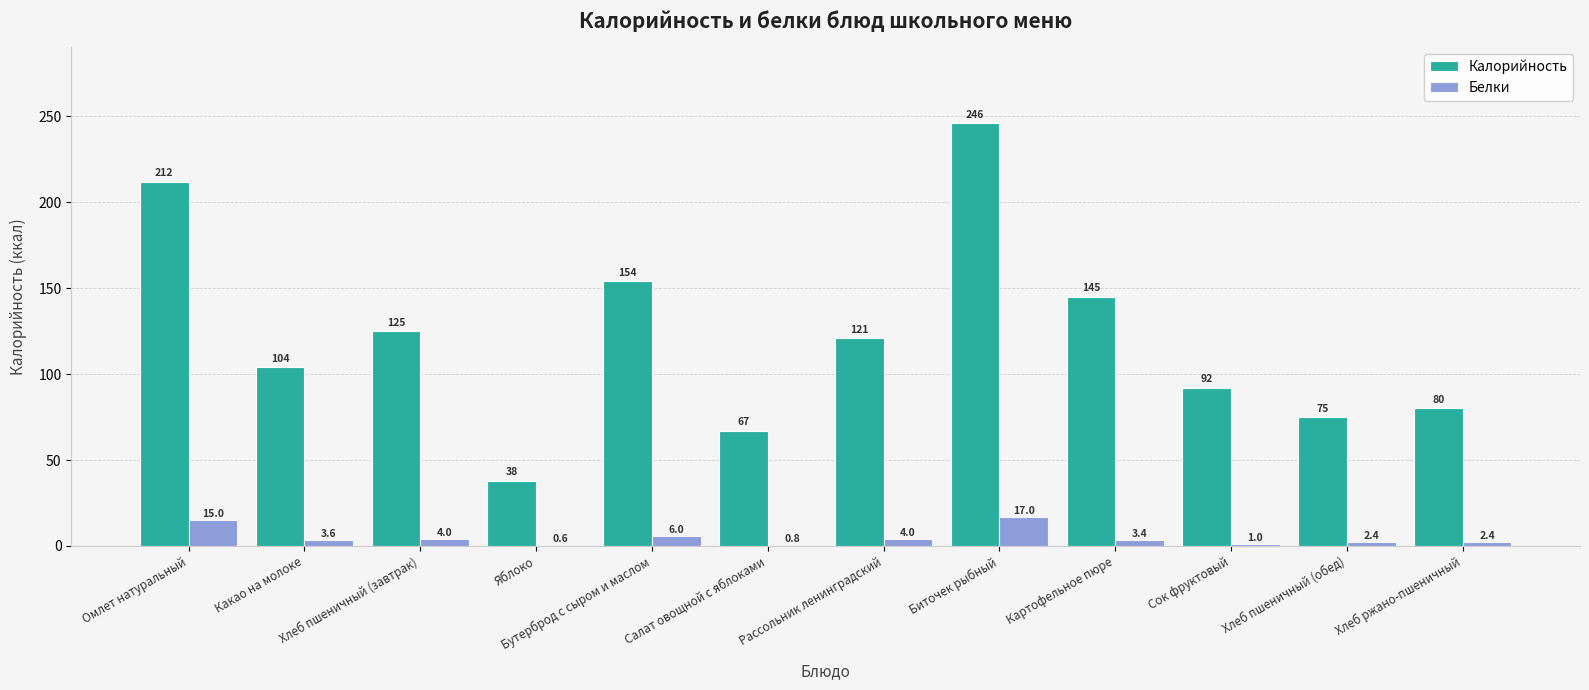

Which label corresponds to the largest value in the chart?

Биточек рыбный